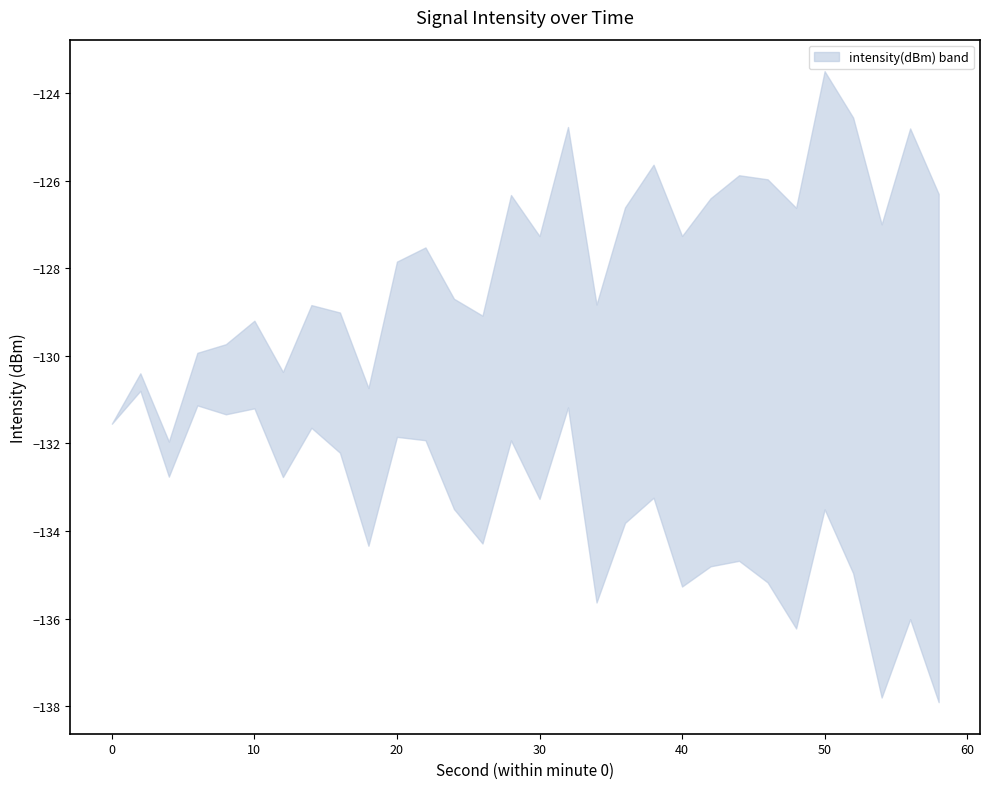

True or false: intensity_upper and intensity_lower cross at least once.

False